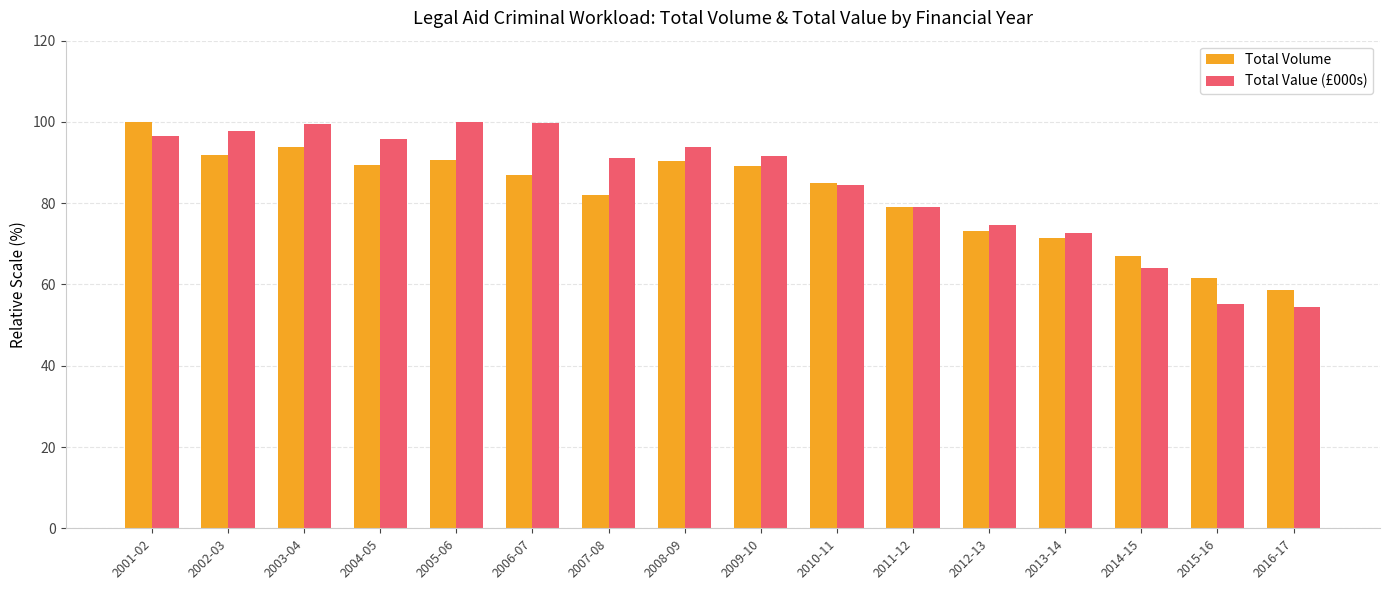

What is the value of the Total Volume bar at the 9th from the left?

89.2